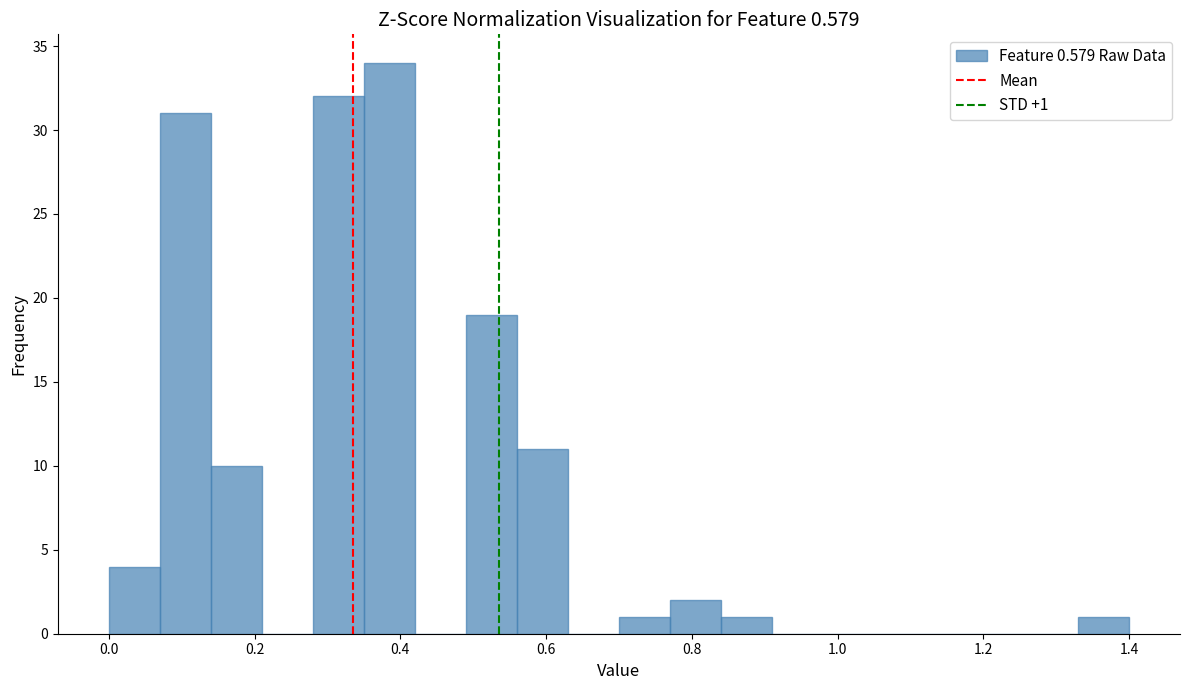

Around what value on the x-axis is the tallest bar? Give the approximate position of its centre, as read against the axis.

0.38